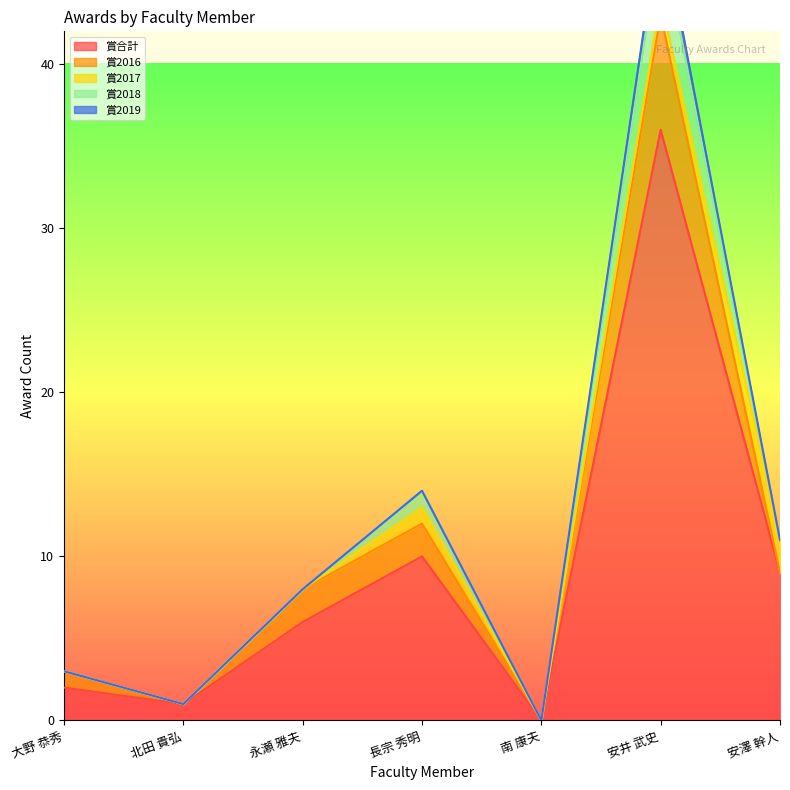

What is the label of the 4th point from the right?

長宗 秀明